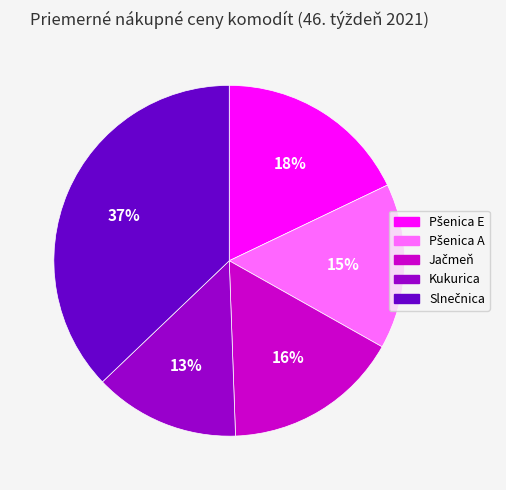

To the nearest percent, what is the average slice percentage?

20%